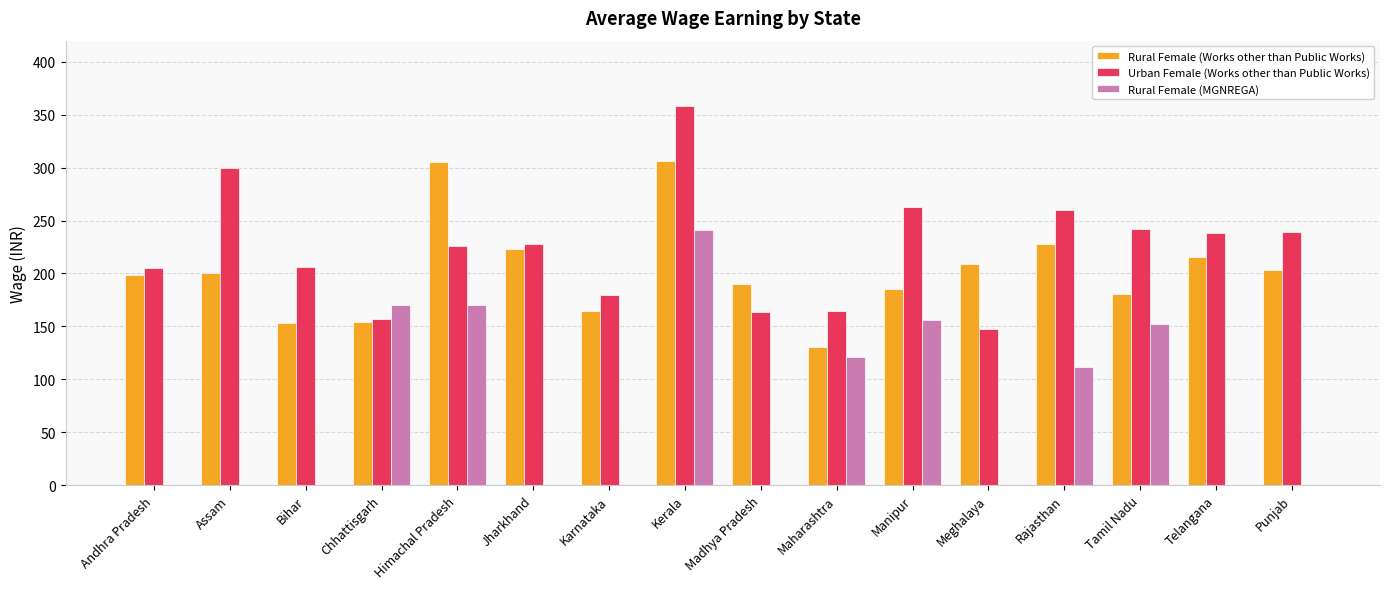

What is the maximum value for Rural Female (MGNREGA)?

241